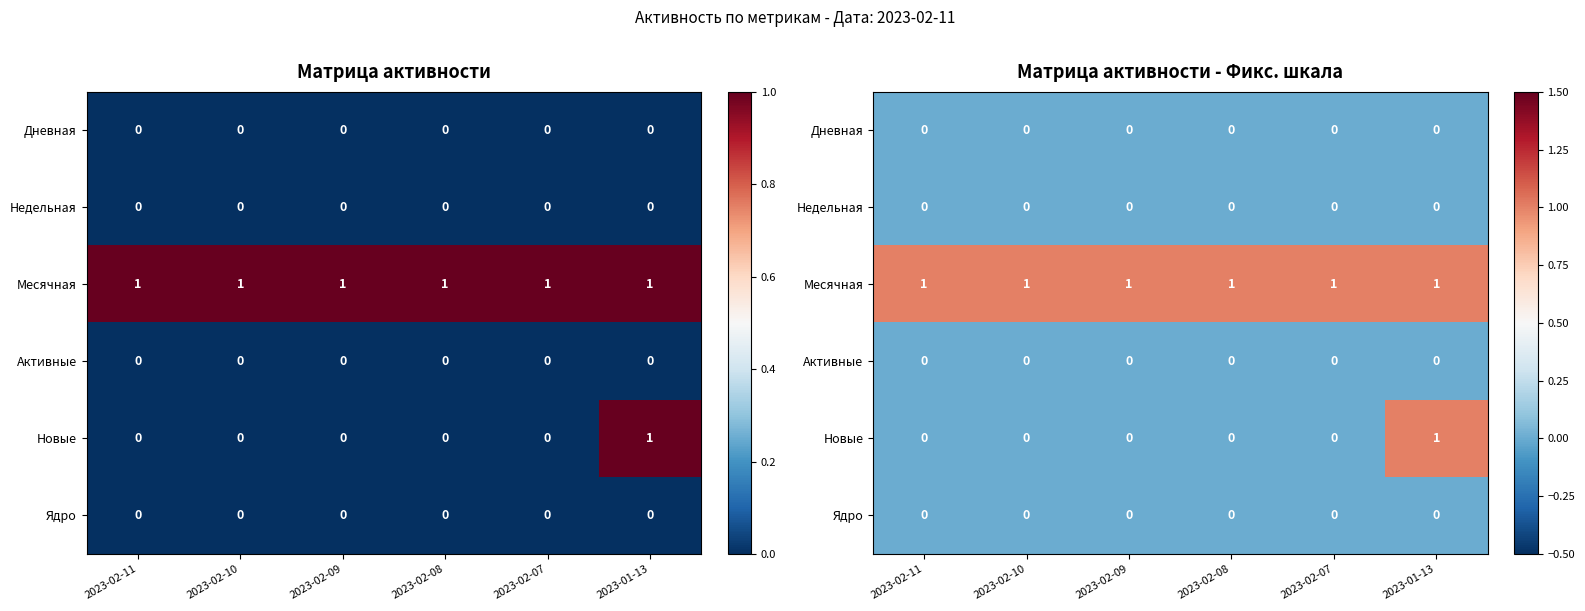

Is it true that Дневная equals 0 at 2023-02-07?

True